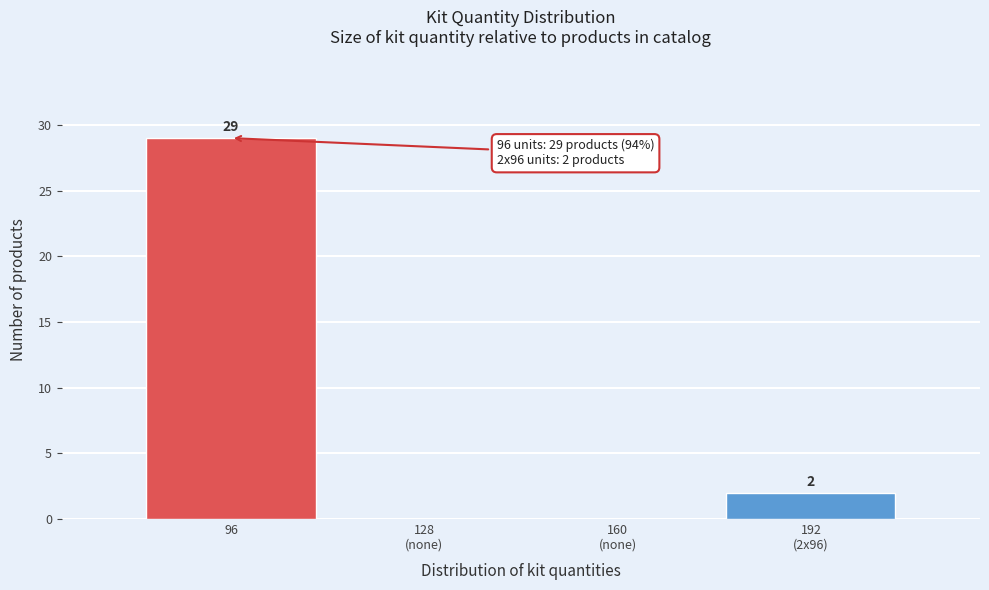

Is it true that the value at 96 is 49?

False